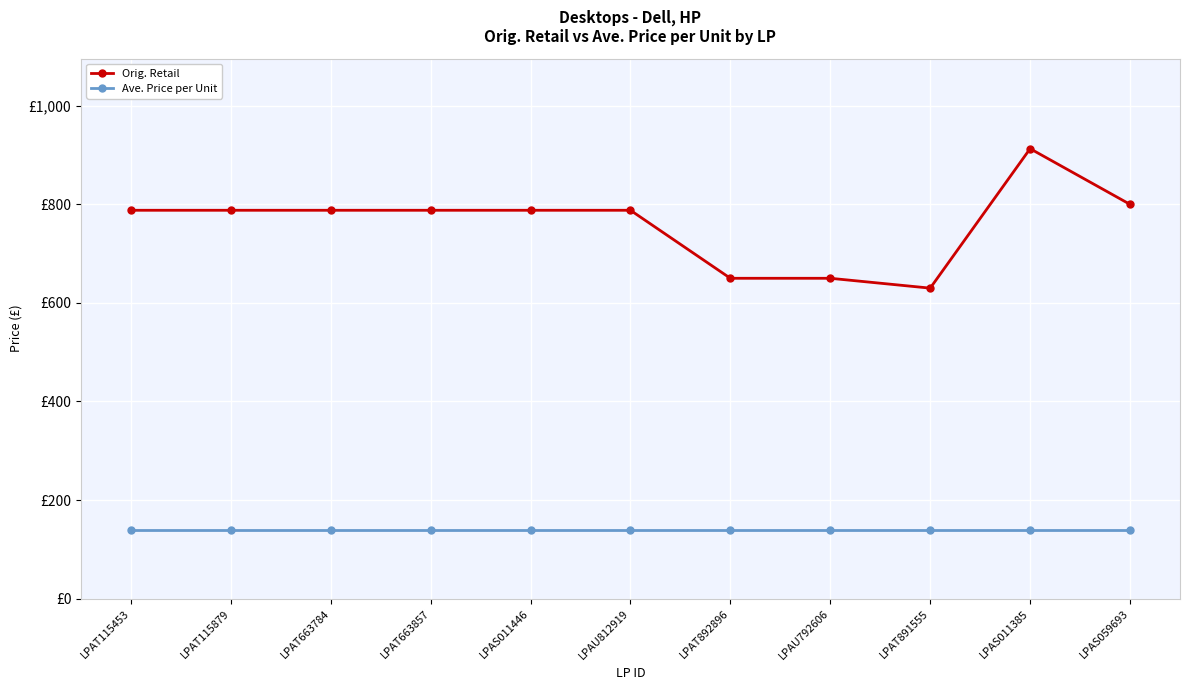

Which category has the lowest value in the Orig. Retail series?

LPAT891555